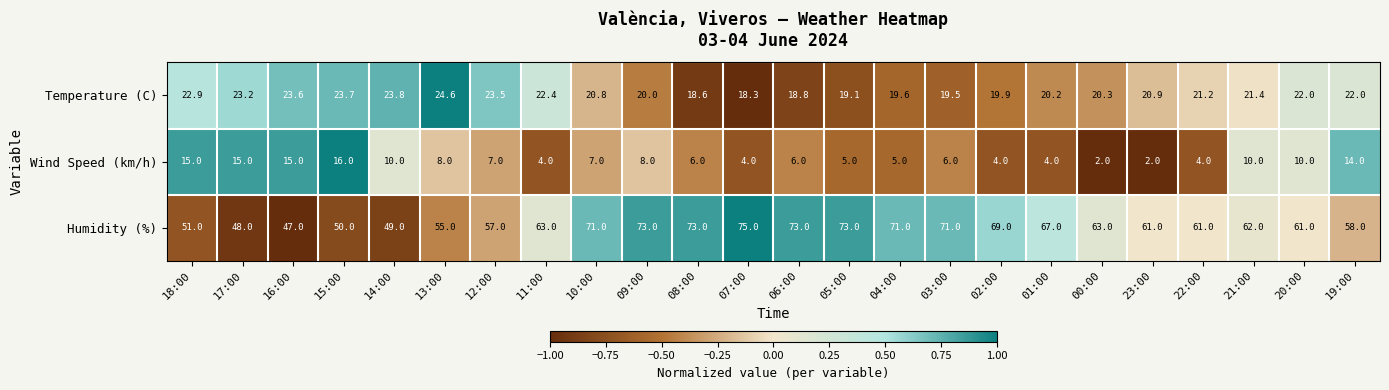

What is the approximate value of Humidity (%) at 15:00?

50.0